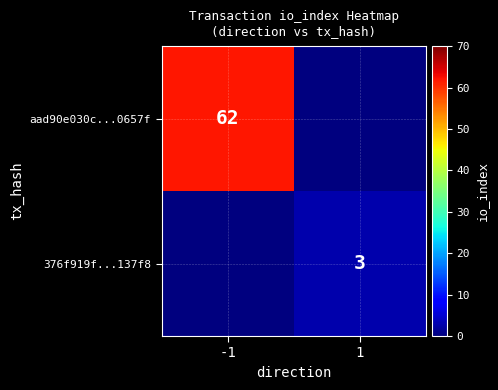

The value of 376f919f...137f8 at 1 is 5. True or false?

False